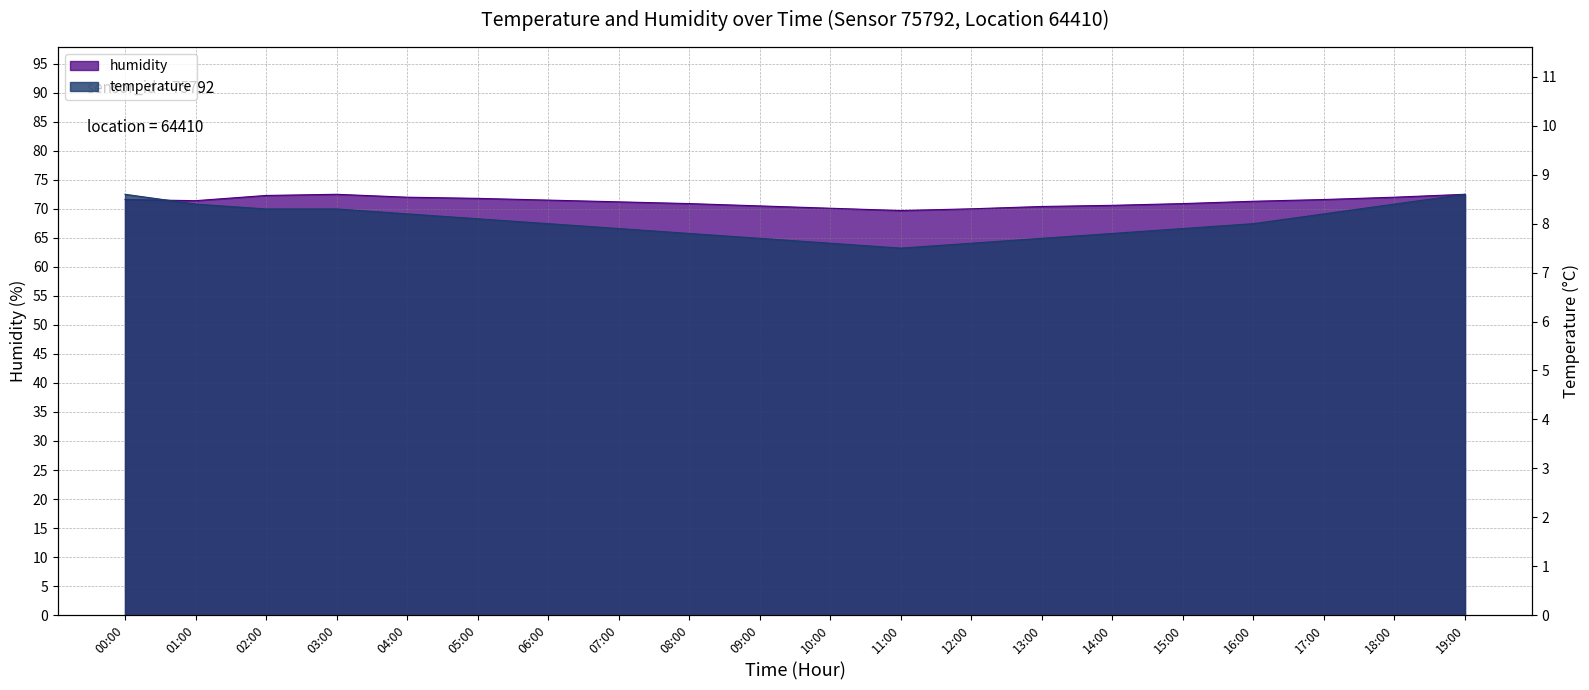

Which category has the lowest value in the humidity series?

11:00